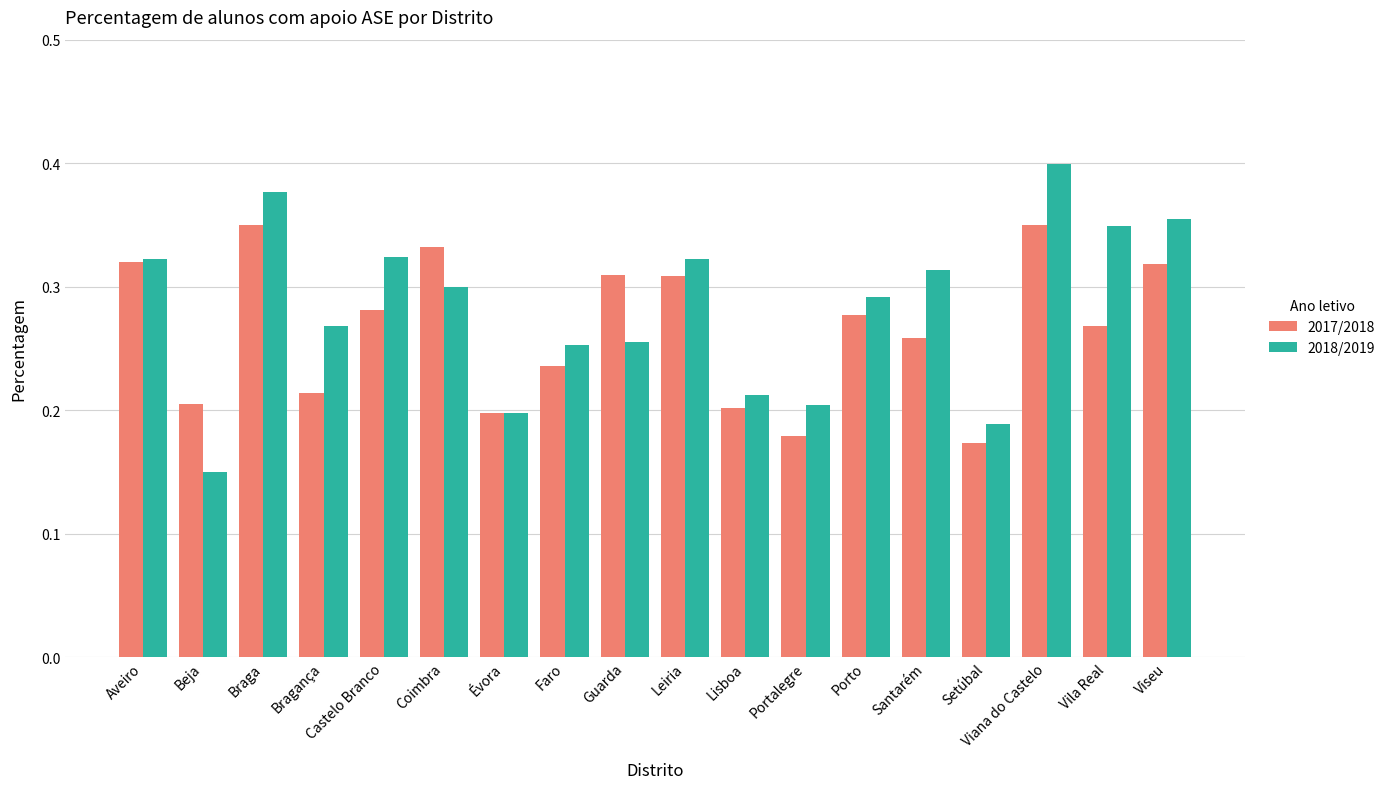

Count the 2017/2018 values in the range 0 to 1.

18